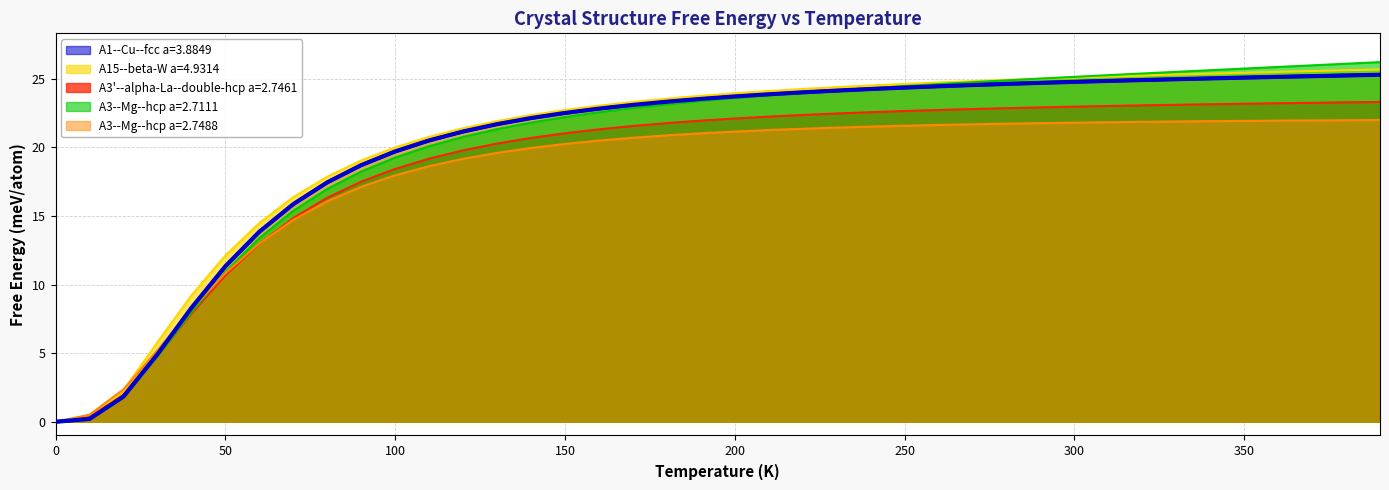

Which series has the widest spread of values?

A3--Mg--hcp a=2.7111